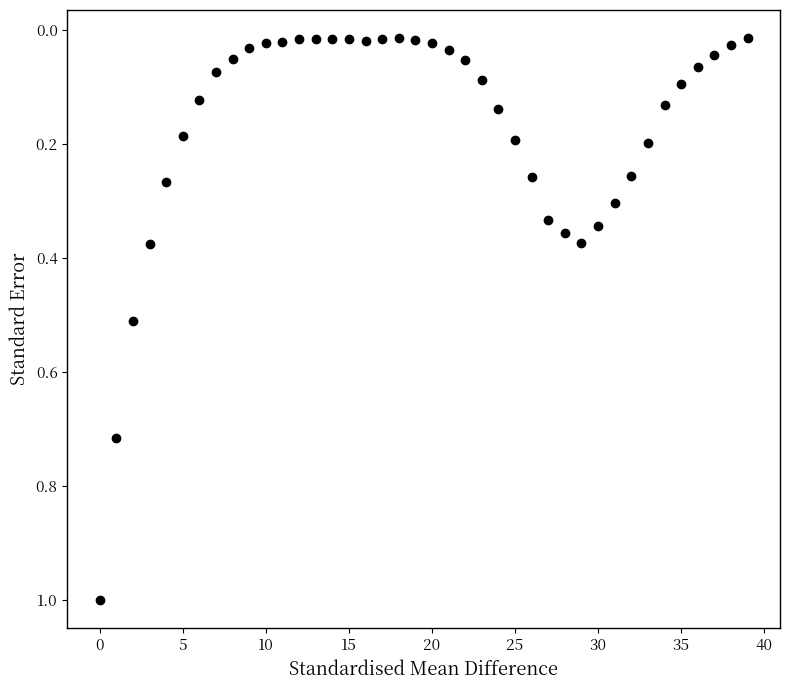

What is the range of Y values (max minus min)?

1.0